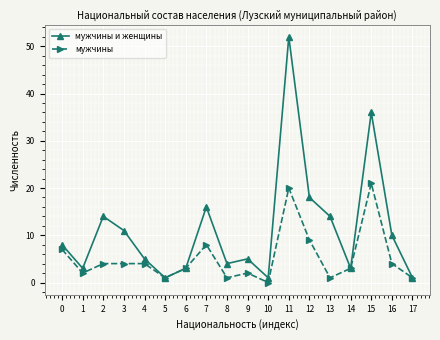

Reading left to right, list all the values displayed in this chart.

мужчины и женщины: 0=8	1=3	2=14	3=11	4=5	5=1	6=3	7=16	8=4	9=5	10=1	11=52	12=18	13=14	14=3	15=36	16=10	17=1
мужчины: 0=7	1=2	2=4	3=4	4=4	5=1	6=3	7=8	8=1	9=2	10=0	11=20	12=9	13=1	14=3	15=21	16=4	17=1